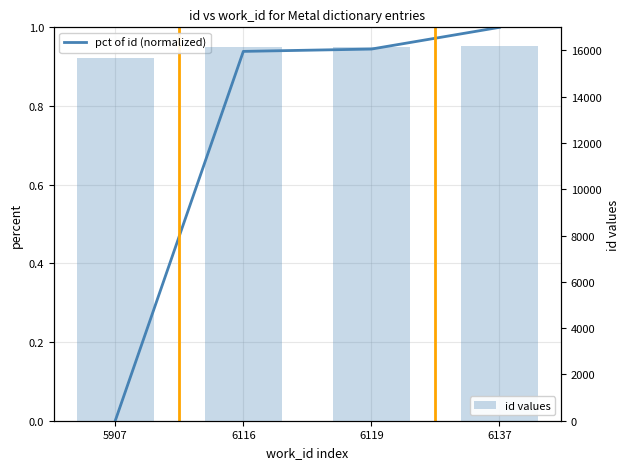

Between 5907 and 6116, which series saw the biggest shift?

id values